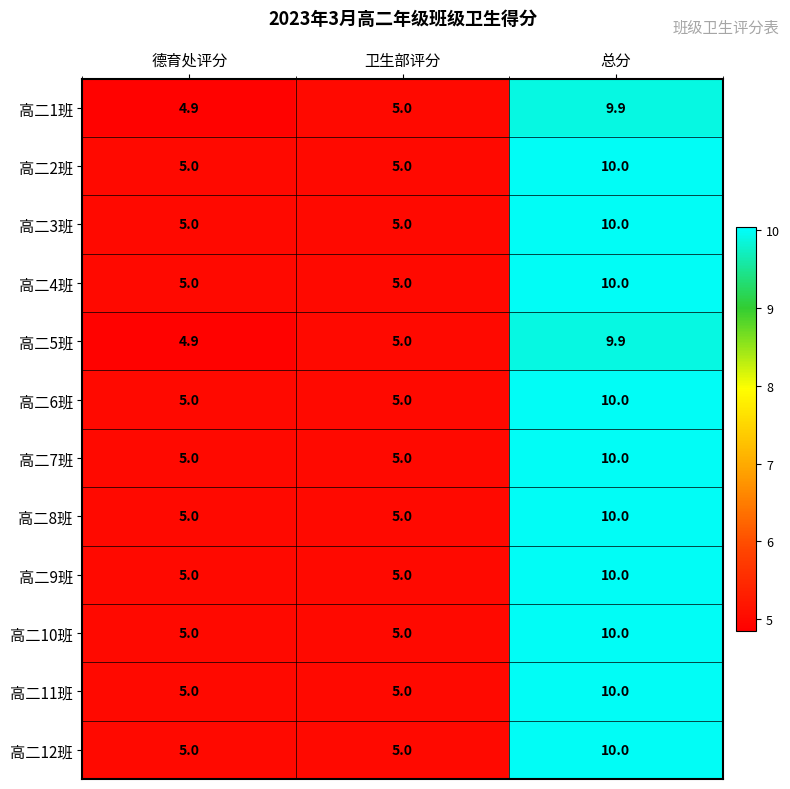

What is the difference between the maximum and minimum values in the 高二10班 series?

5.0